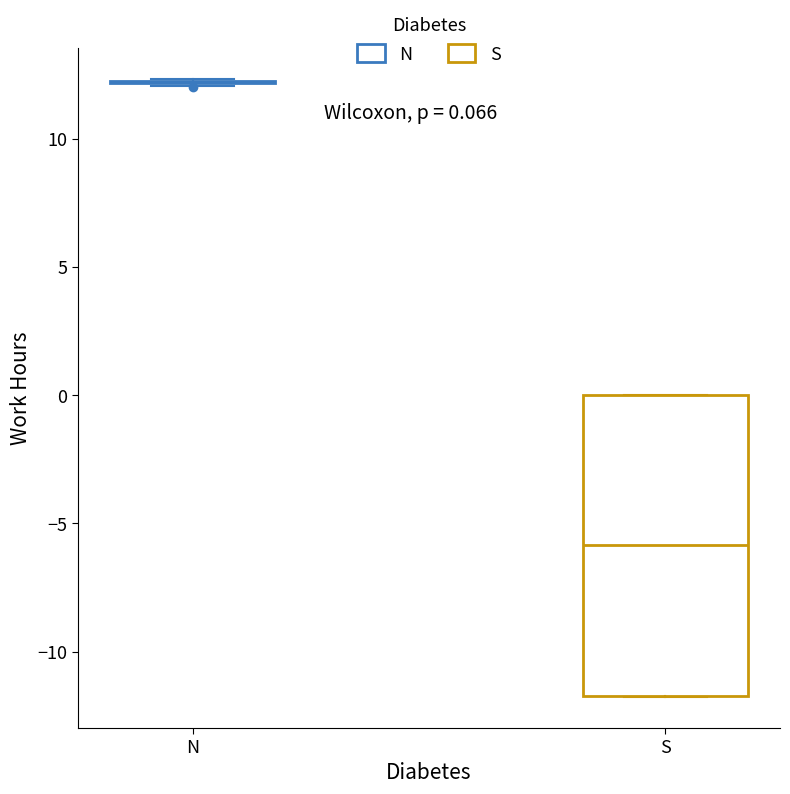

Which box is the tallest, from its lower edge to its upper edge?

S